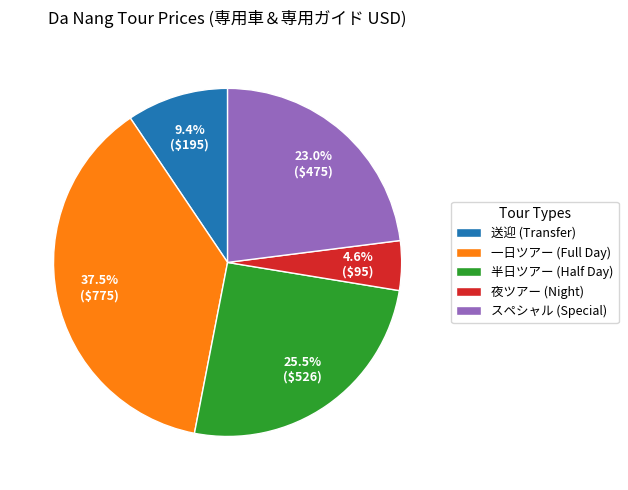

Is there any slice that represents more than half of the pie?

No